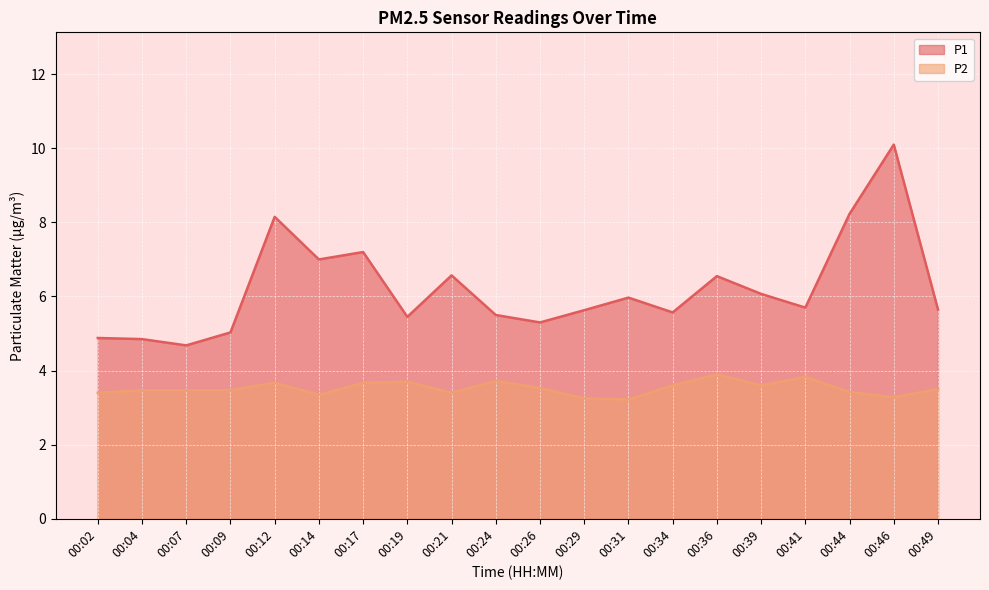

How many P2 values are between 3 and 4?

20